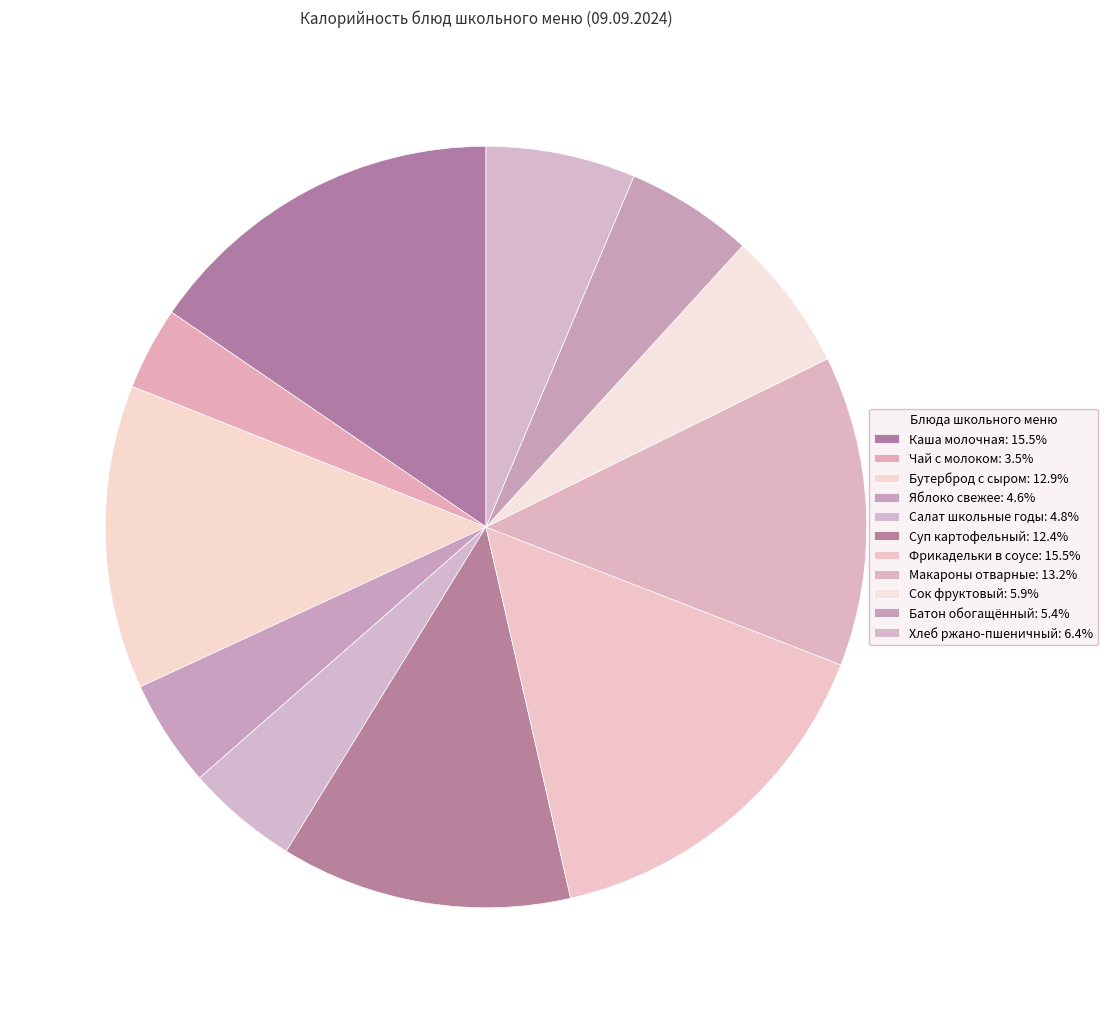

Do Фрикадельки в соусе and Бутерброд с сыром together represent more than half of the pie?

No